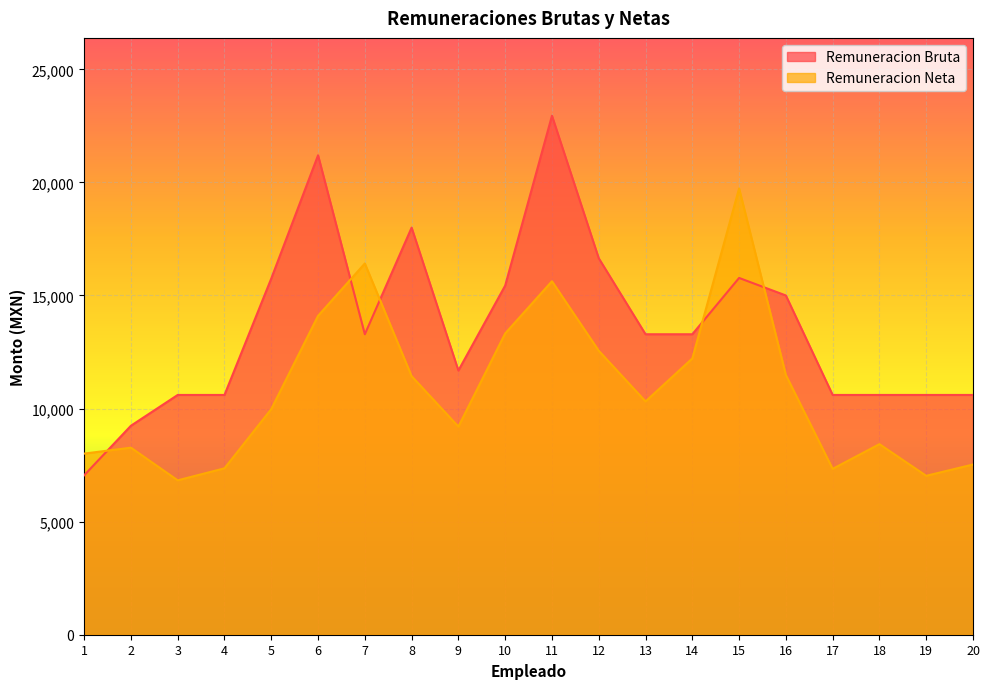

At 1, list the series in order from largest to smallest.

Remuneracion Neta, Remuneracion Bruta